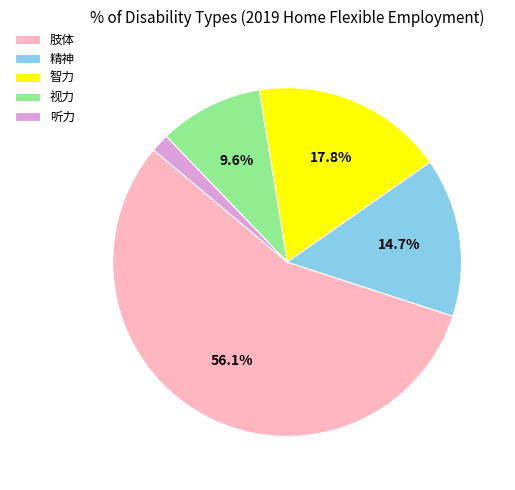

Which category has the smallest portion of the pie?

听力